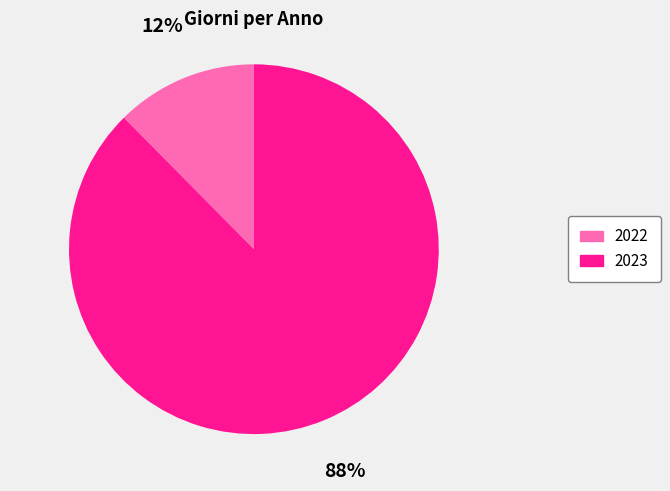

The 2022 slice represents 12% of the pie. True or false?

True